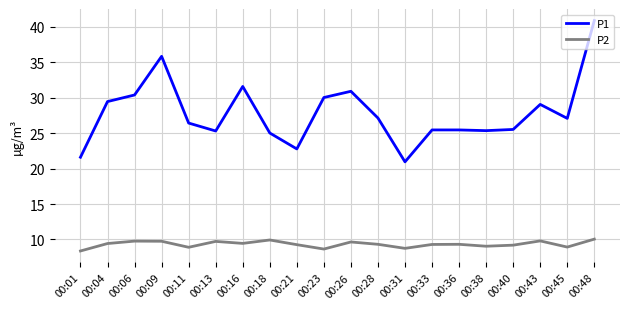

The P1 series shows 25.4 at 00:38. True or false?

True